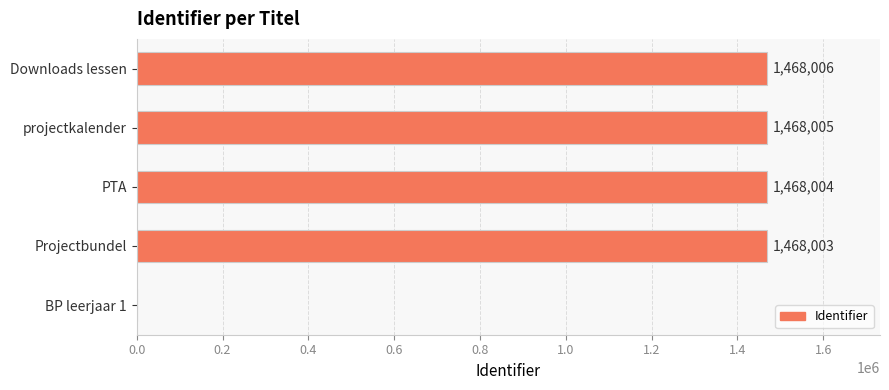

What is the maximum value shown in the chart?

1468006